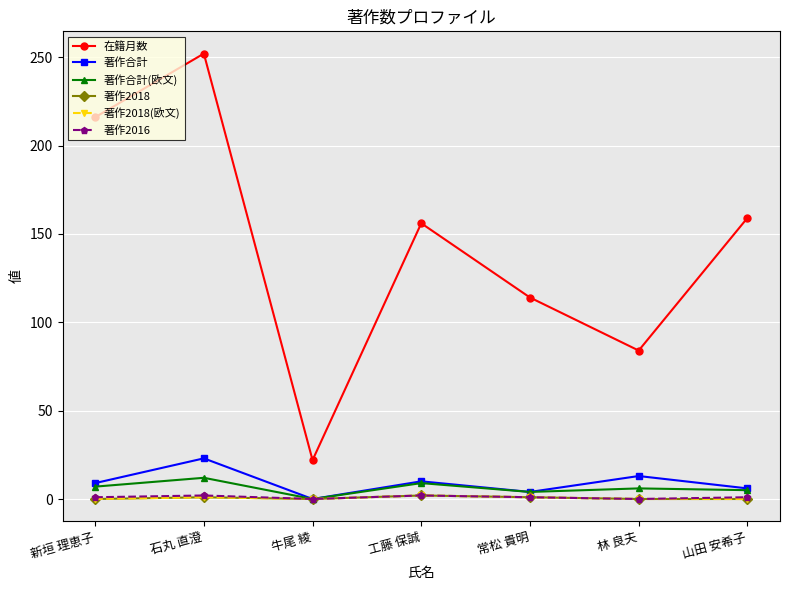

Is this an area chart (filled region under the line)?

No